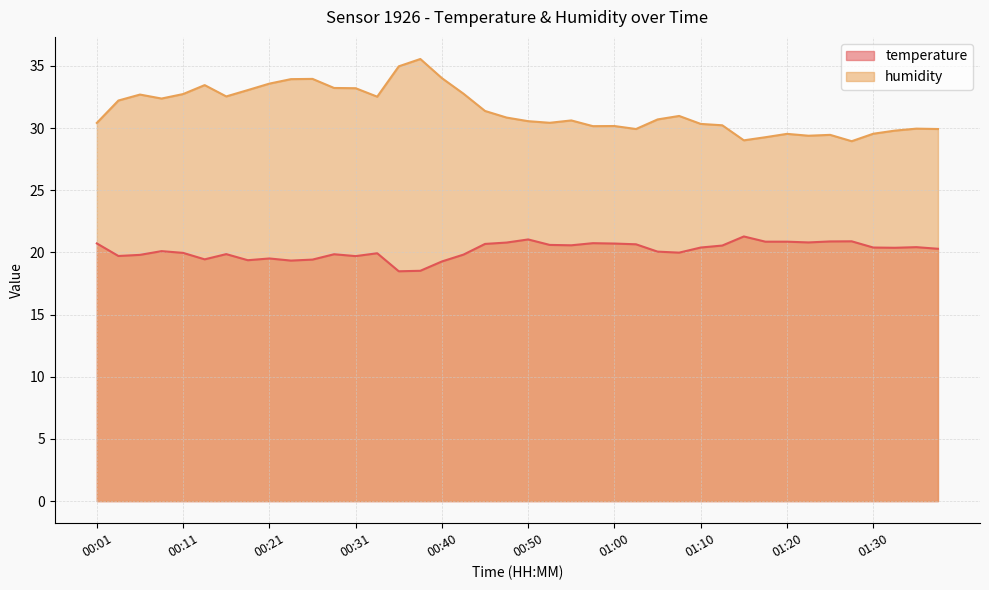

Rank the series at 00:18 from lowest to highest value.

temperature, humidity